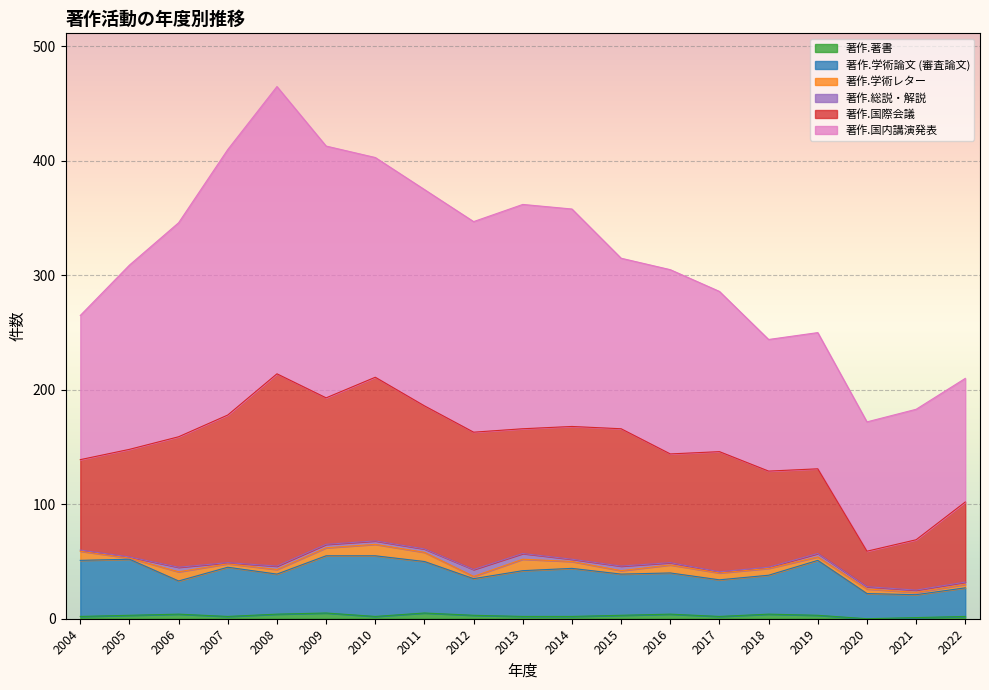

At 2004, list the series in order from largest to smallest.

著作.国内講演発表, 著作.国際会議, 著作.学術論文 (審査論文), 著作.学術レター, 著作.著書, 著作.総説・解説